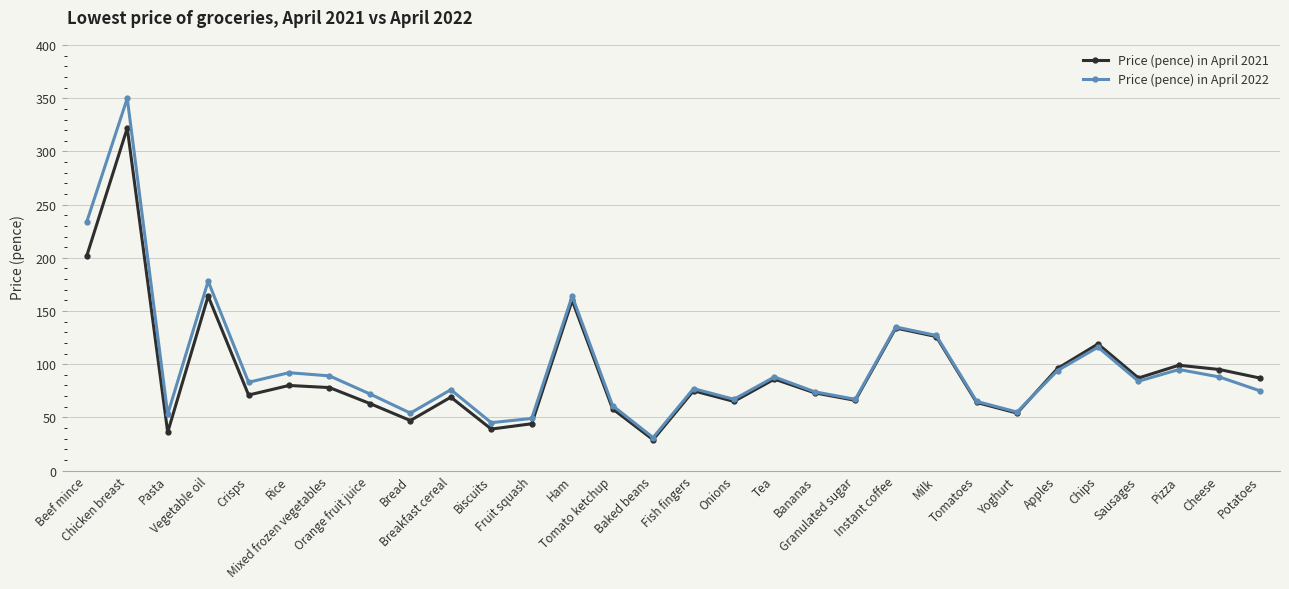

List the series in order of their peak value, lowest first.

Price (pence) in April 2021, Price (pence) in April 2022